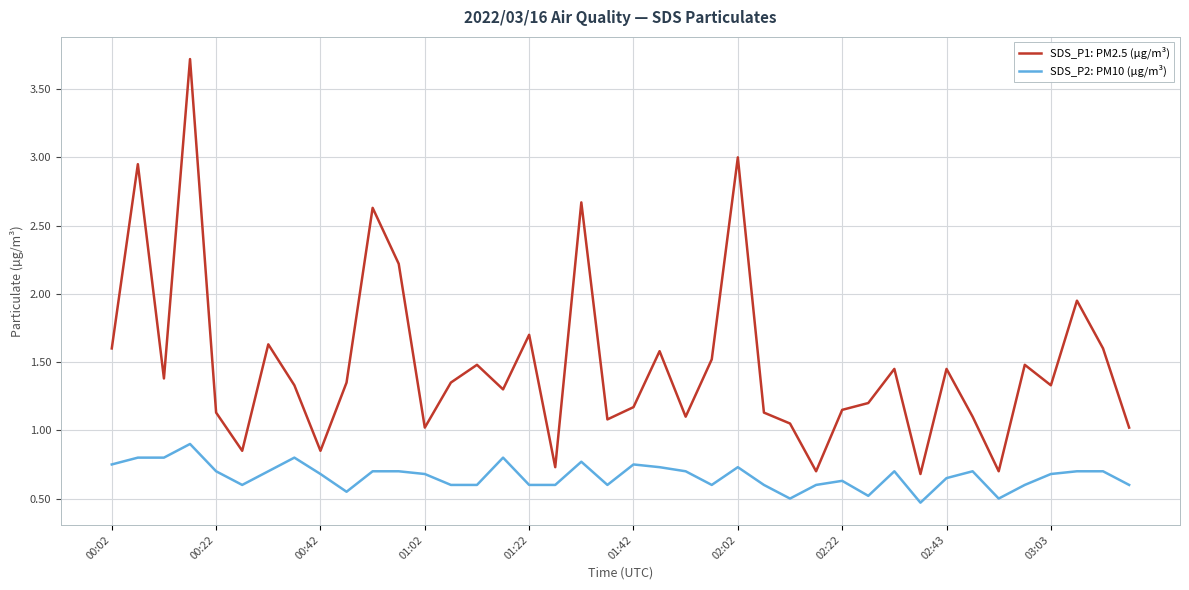

List the series in order of their peak value, highest first.

SDS_P1: PM2.5 (µg/m³), SDS_P2: PM10 (µg/m³)